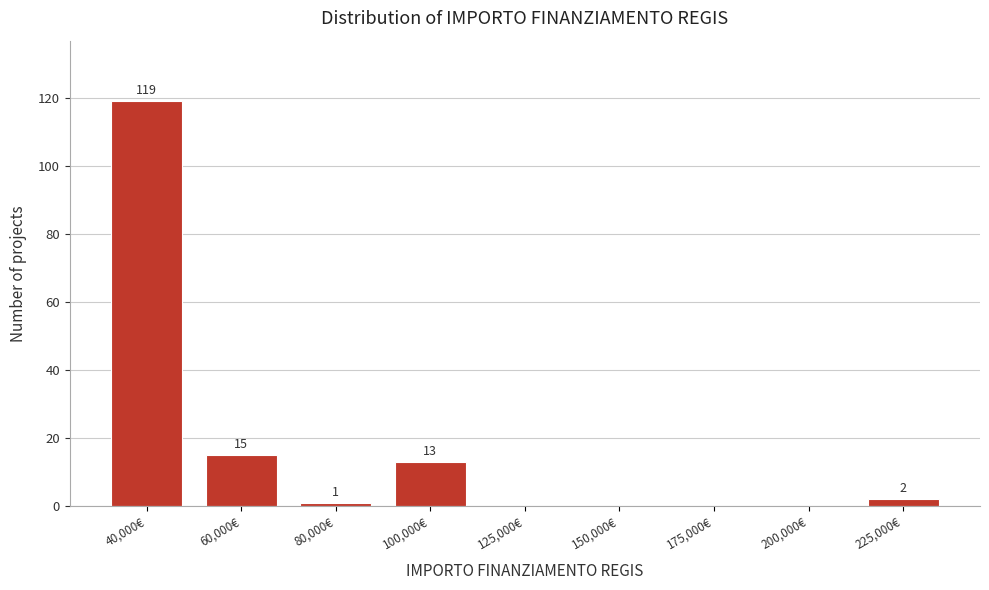

Reading left to right, list all the values displayed in this chart.

40,000€=119	60,000€=15	80,000€=1	100,000€=13	125,000€=0	150,000€=0	175,000€=0	200,000€=0	225,000€=2